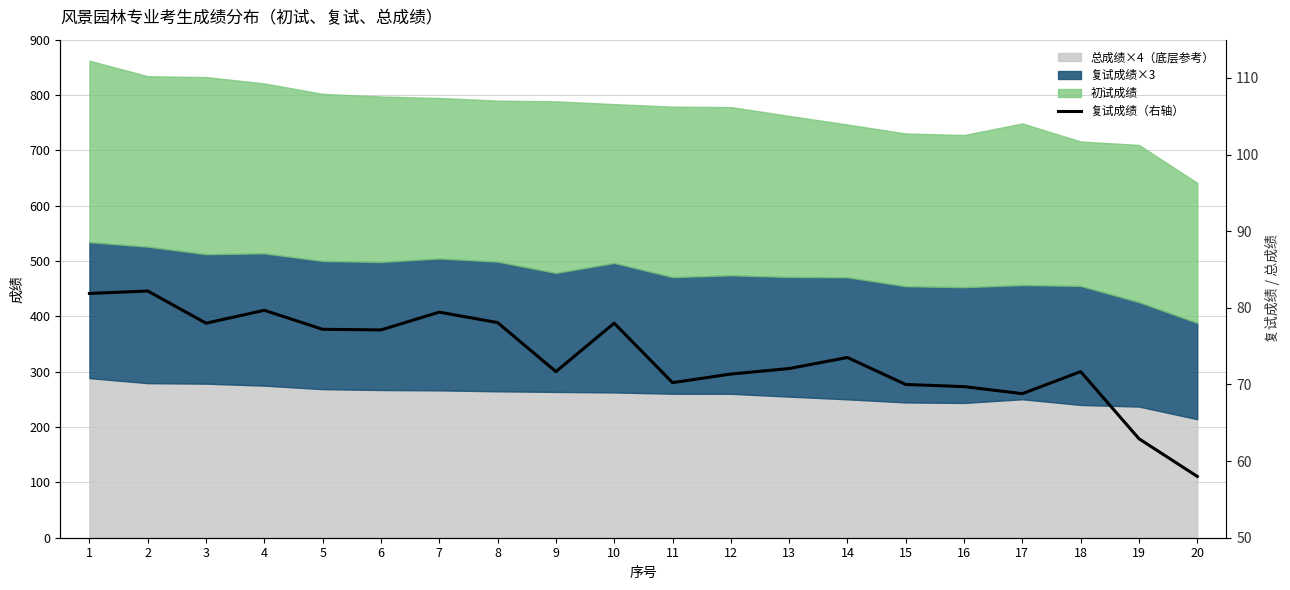

What is the value of the 12th point from the left?

71.4